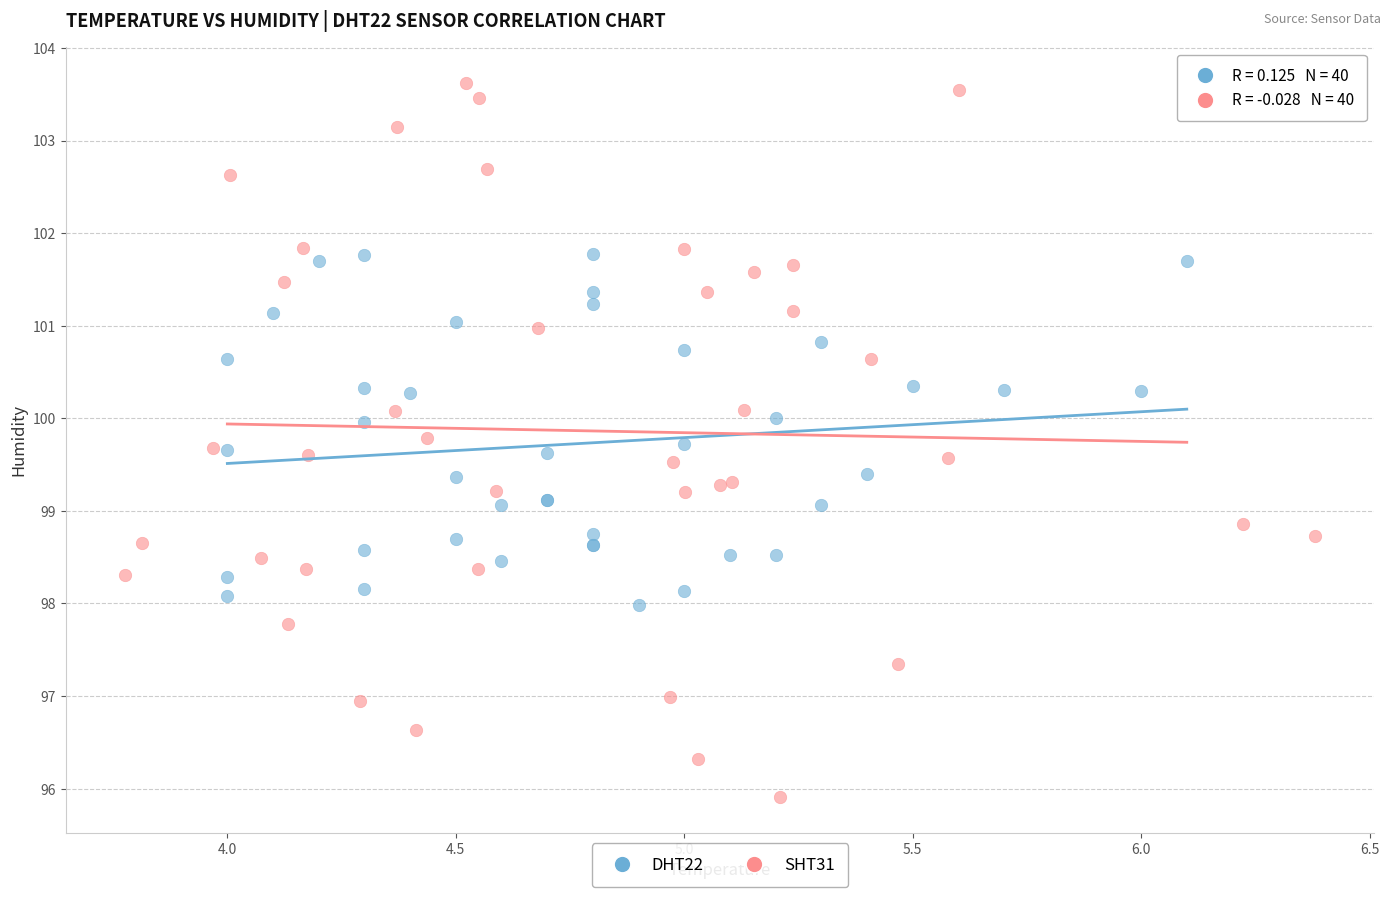

Which series contains the highest Y value?

SHT31